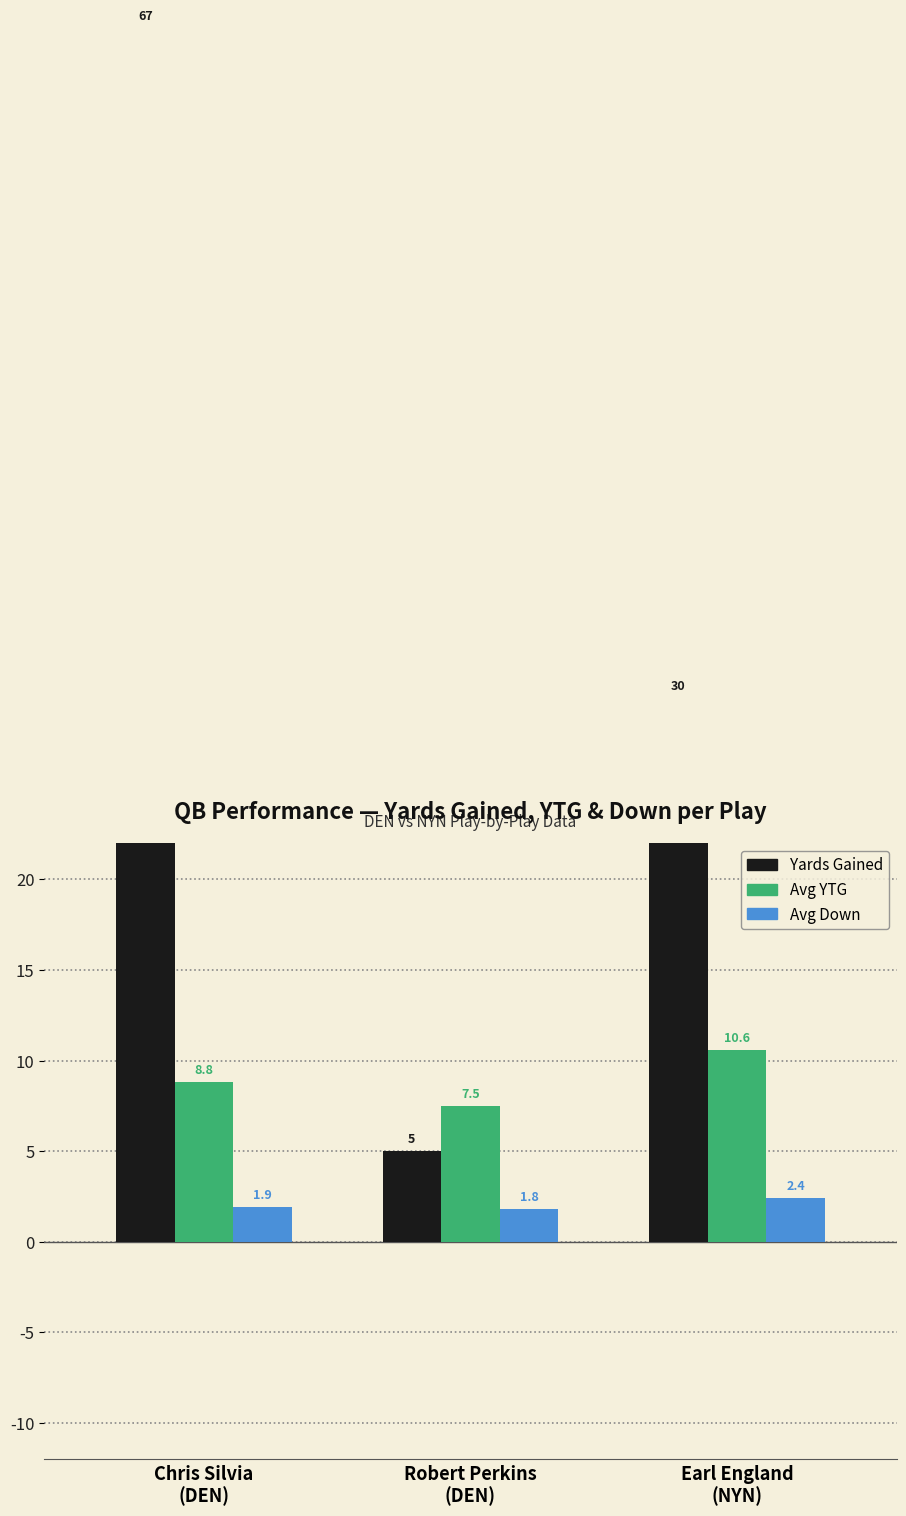

What is the total value across all series at Robert Perkins
(DEN)?

14.3